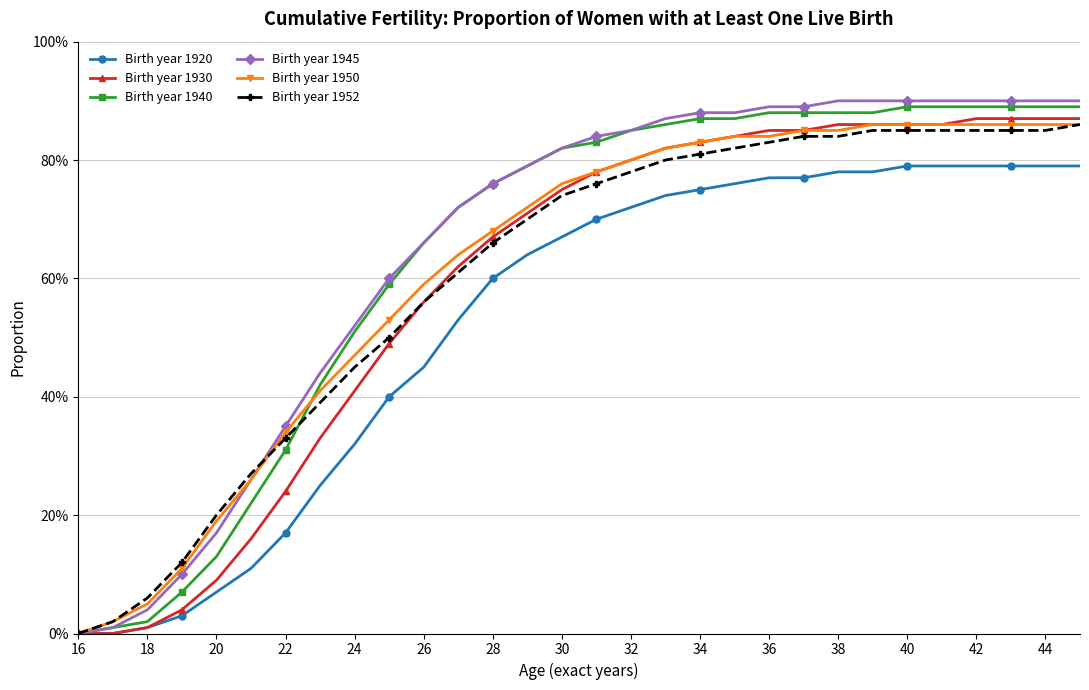

Rank the series by their maximum value, from highest to lowest.

Birth year 1945, Birth year 1940, Birth year 1930, Birth year 1950, Birth year 1952, Birth year 1920